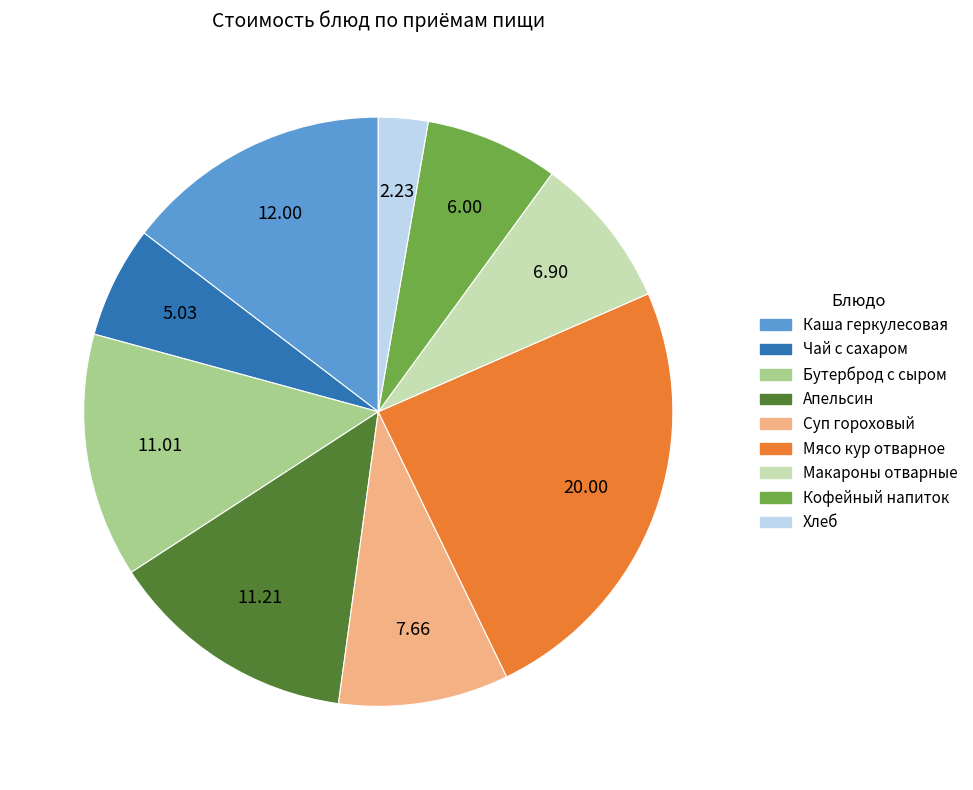

Do Хлеб and Каша геркулесовая together represent more than half of the pie?

No